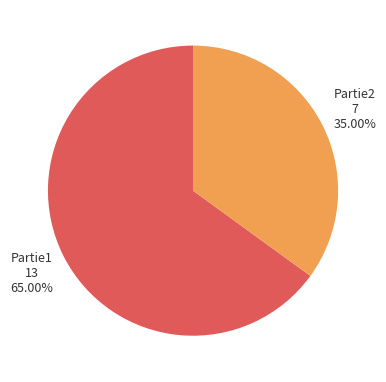

Is there a majority slice in this chart?

Yes